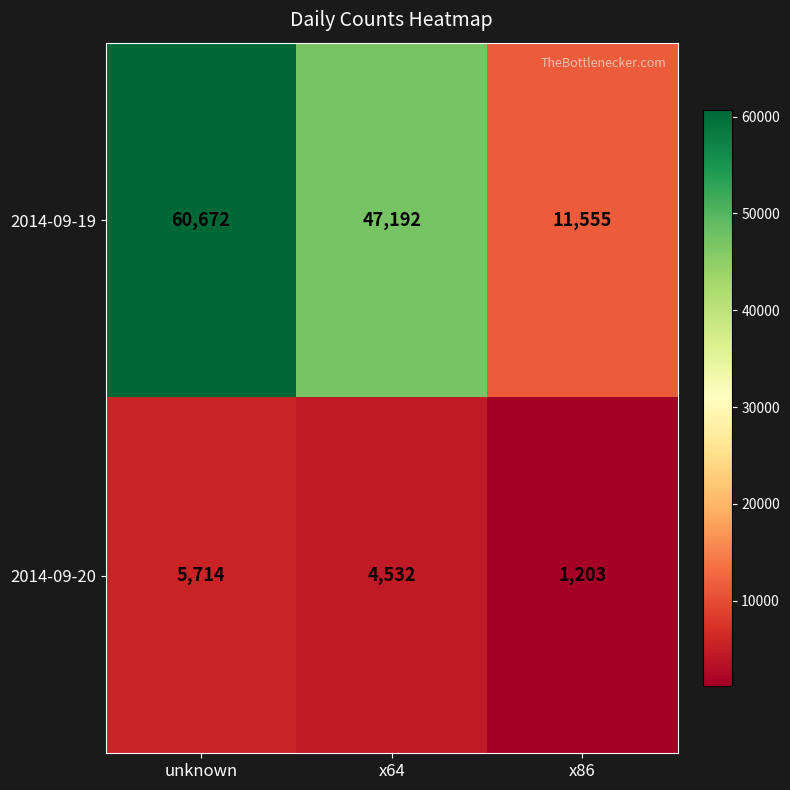

Rank the series by their maximum value, from lowest to highest.

2014-09-20, 2014-09-19